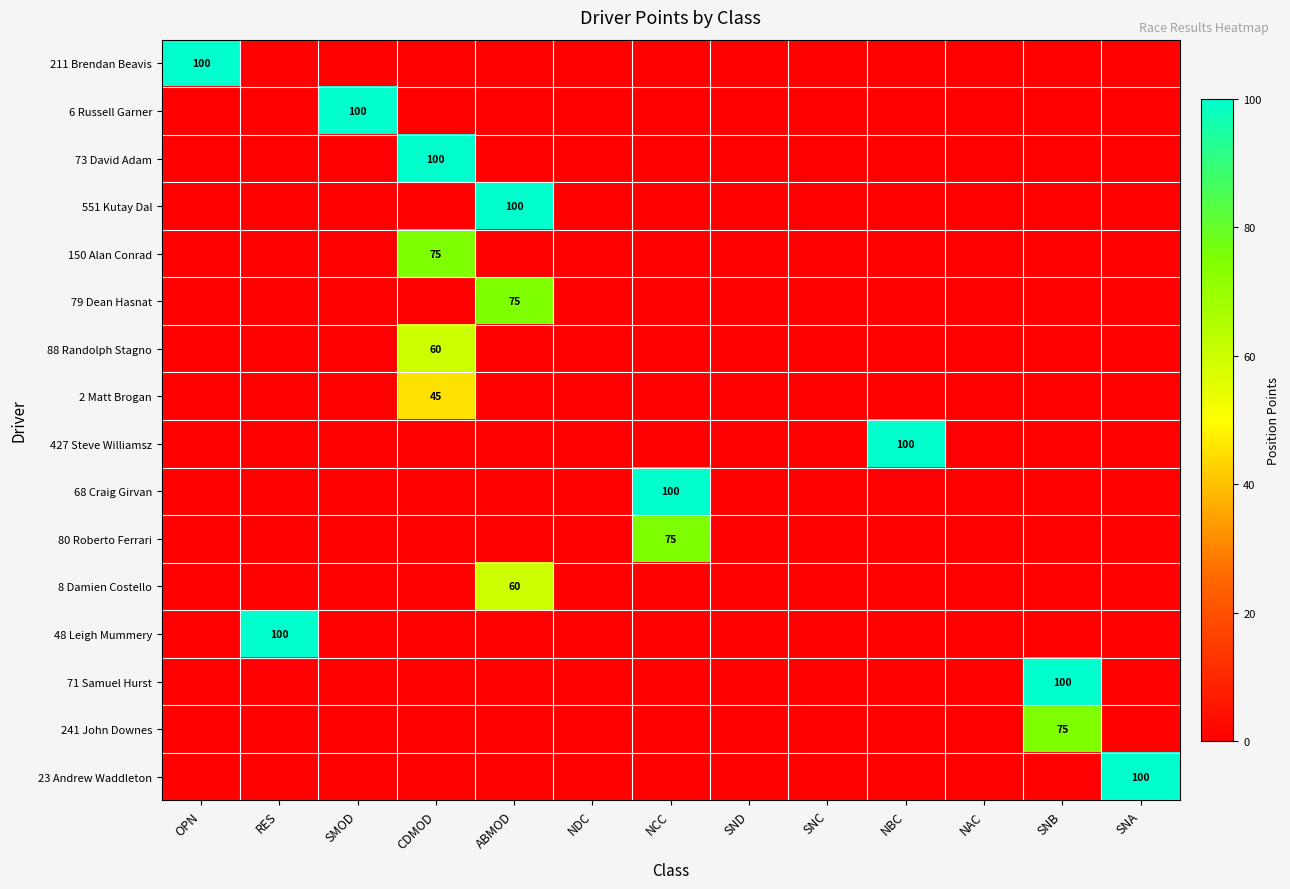

Is the value of 241 John Downes at NCC greater than the value of 6 Russell Garner at ABMOD?

No